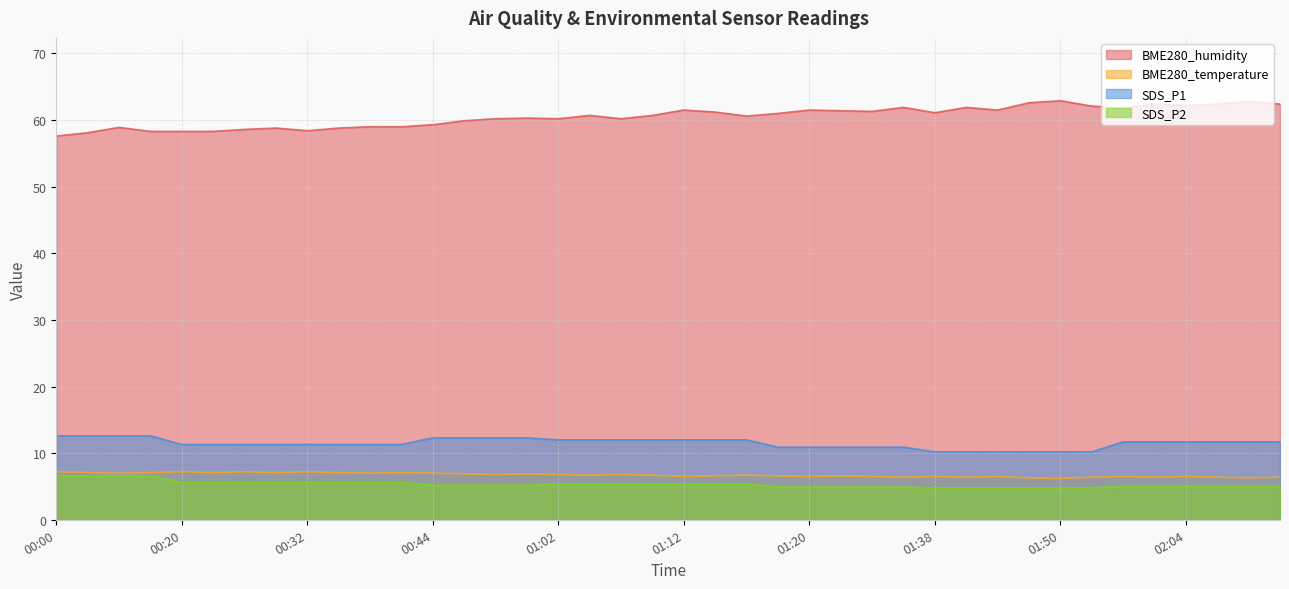

What is the difference between the maximum and minimum values in the BME280_temperature series?

1.0